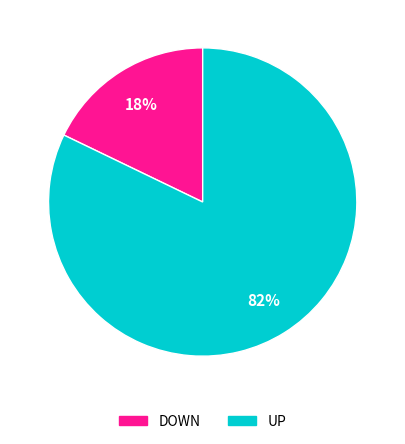

How many slices are in this pie chart?

2